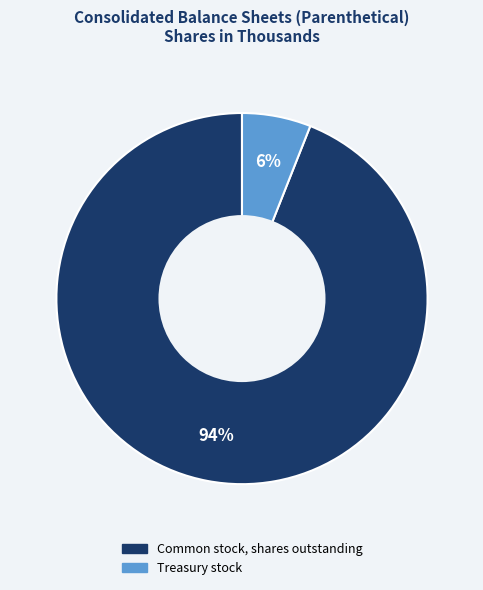

Is there any slice that represents more than half of the pie?

Yes